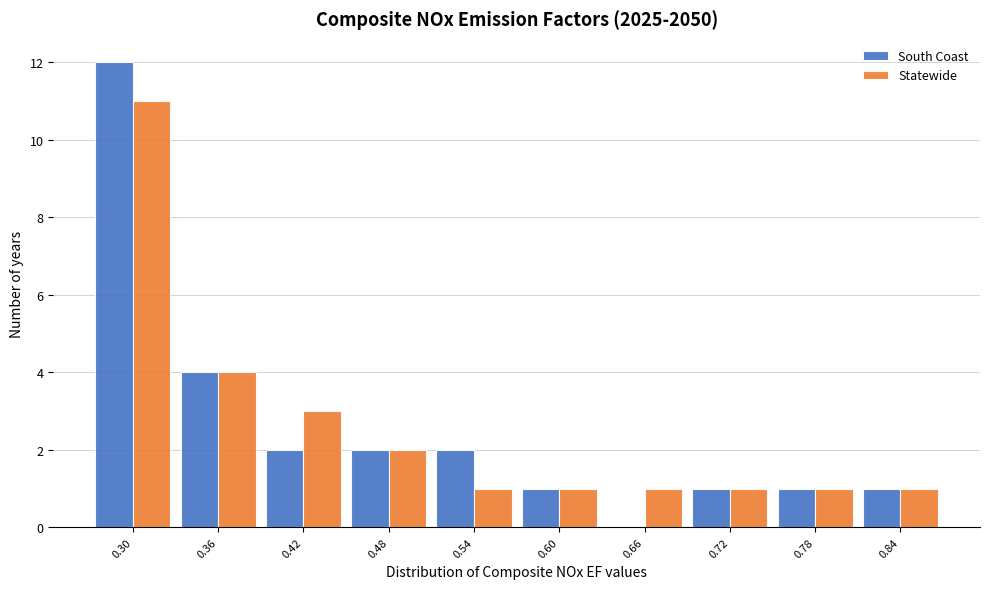

Reading right to left, extract all data points from this chart.

South Coast: 0.84=1	0.78=1	0.72=1	0.66=0	0.60=1	0.54=2	0.48=2	0.42=2	0.36=4	0.30=12
Statewide: 0.84=1	0.78=1	0.72=1	0.66=1	0.60=1	0.54=1	0.48=2	0.42=3	0.36=4	0.30=11